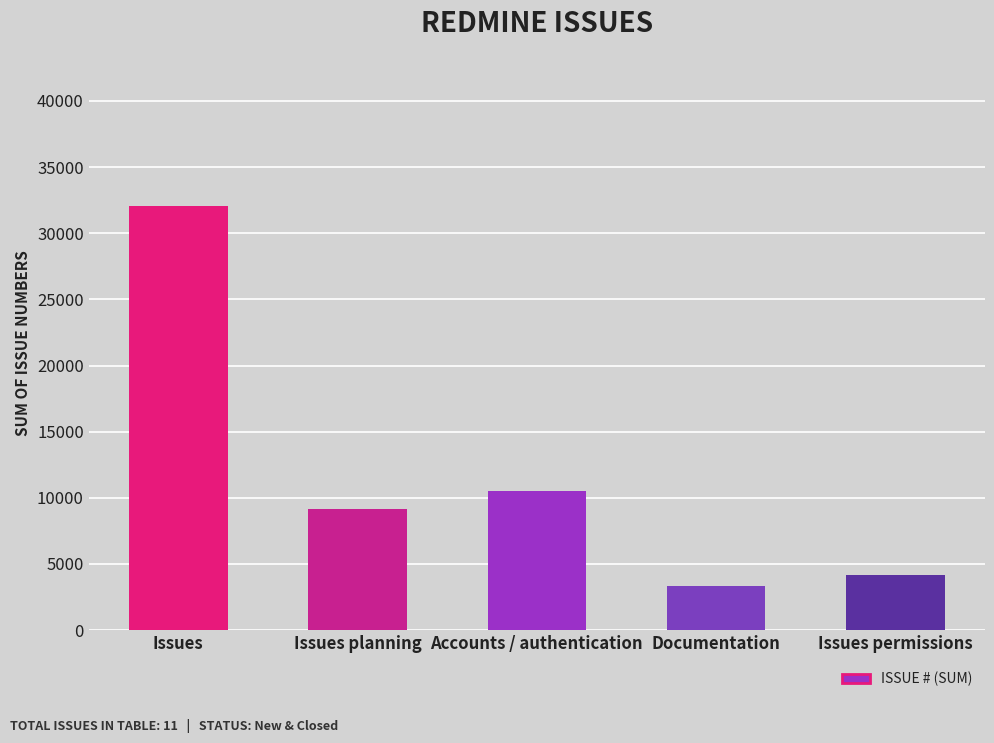

What is the difference between the maximum and minimum values?

28769